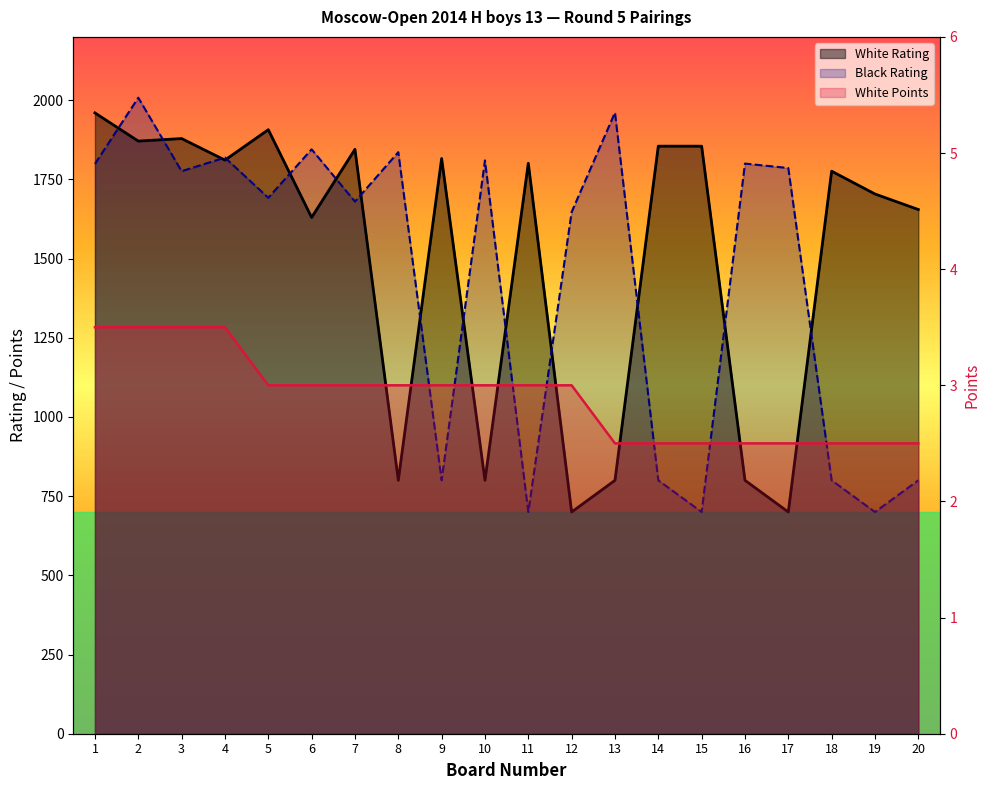

How many data points in White Rating are less than 1801?

10